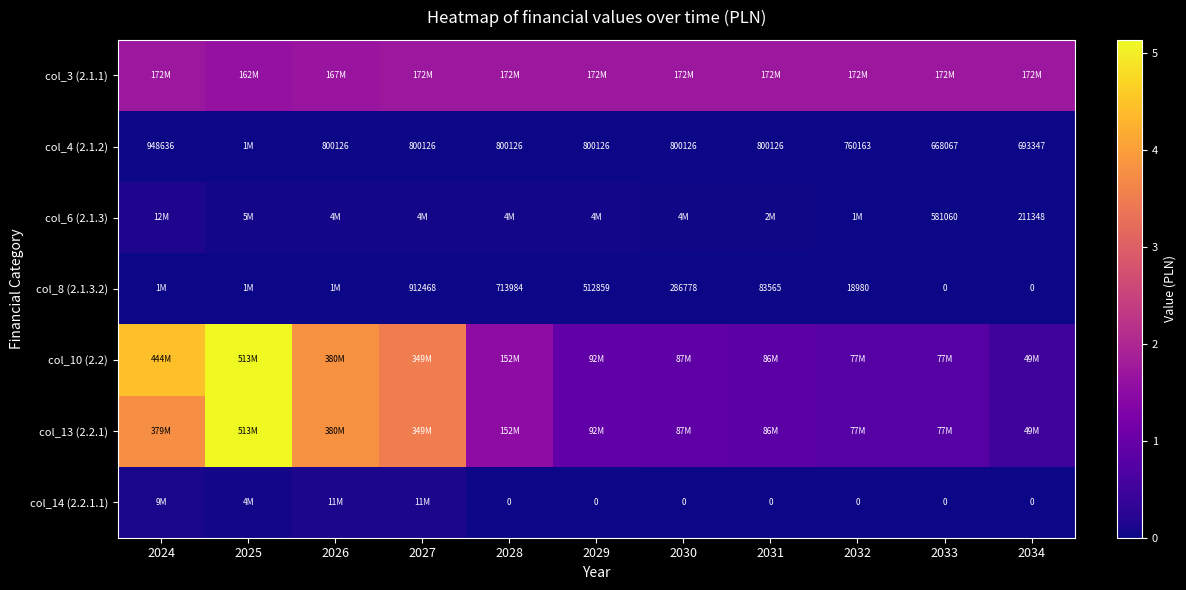

At which label is col_8 (2.1.3.2) closest to 728626?

2028